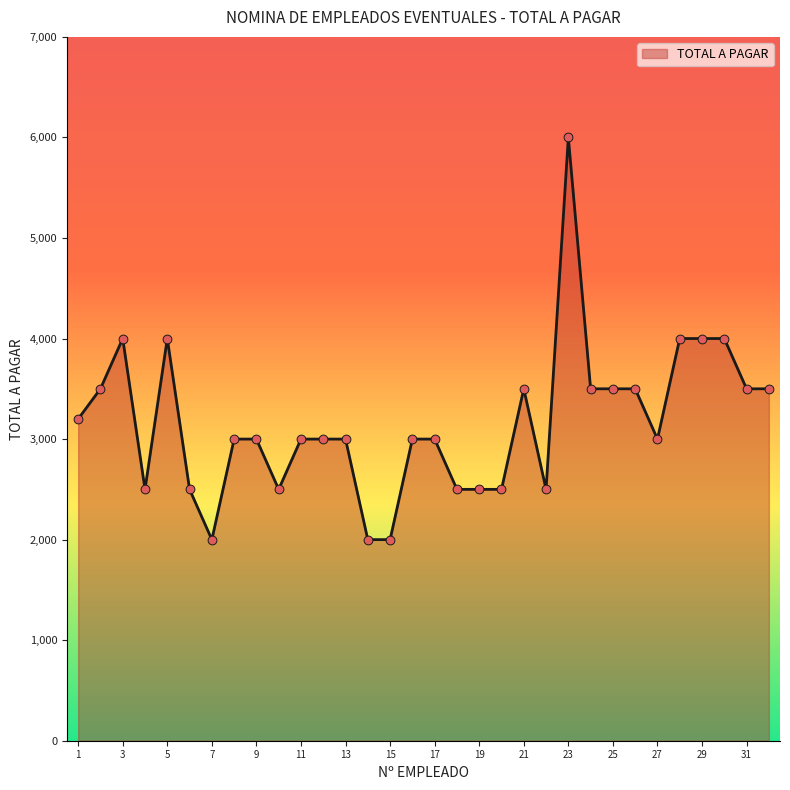

What is the maximum value shown in the chart?

6000